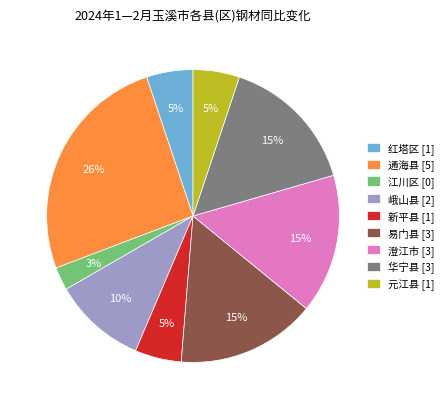

To the nearest percent, what percentage of the pie is 元江县 [1]?

5%